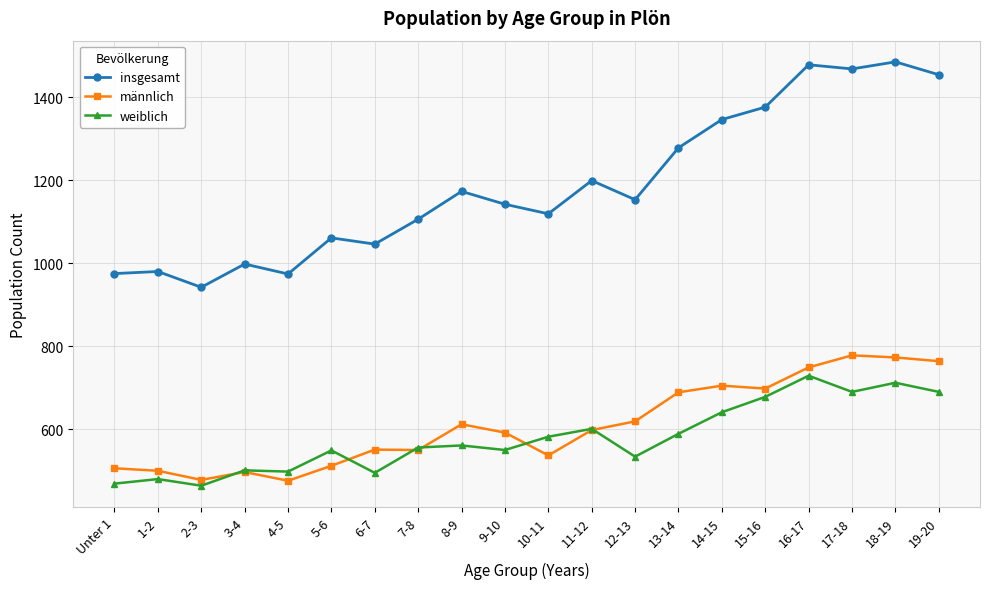

Which series has the largest total across all categories?

insgesamt